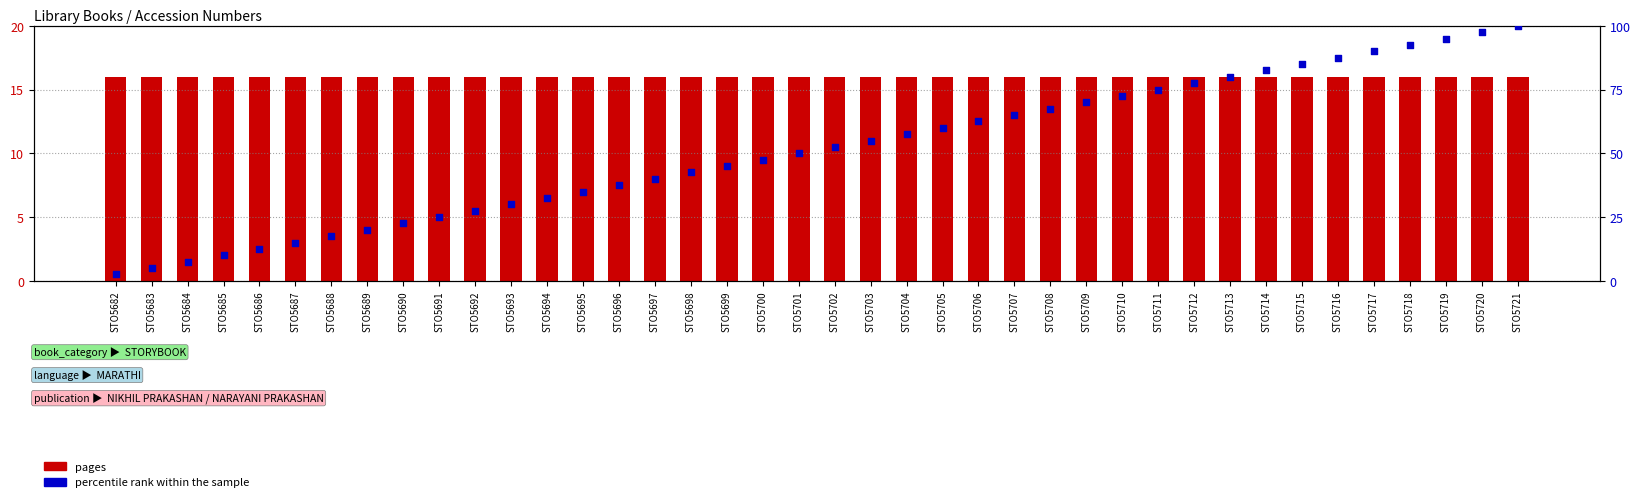

What are all the series names shown in the legend?

pages, percentile rank within the sample